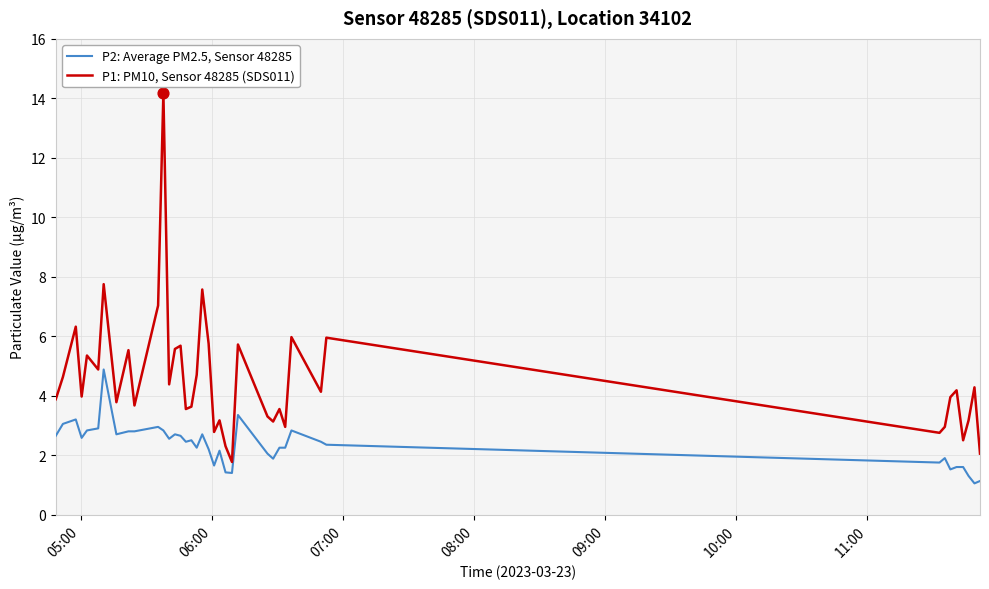

What are all the series names shown in the legend?

P2: Average PM2.5, Sensor 48285, P1: PM10, Sensor 48285 (SDS011)